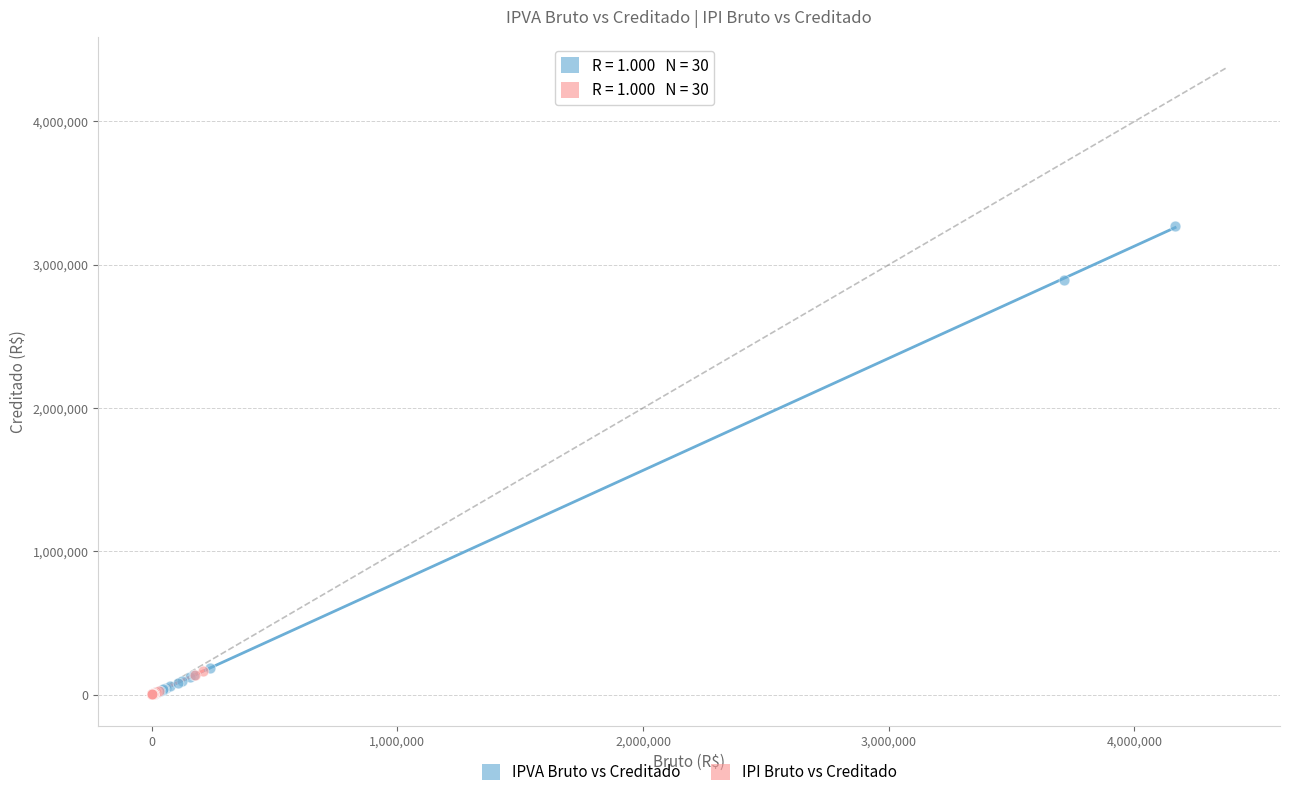

What are all the series names shown in the legend?

IPVA Bruto vs Creditado, IPI Bruto vs Creditado